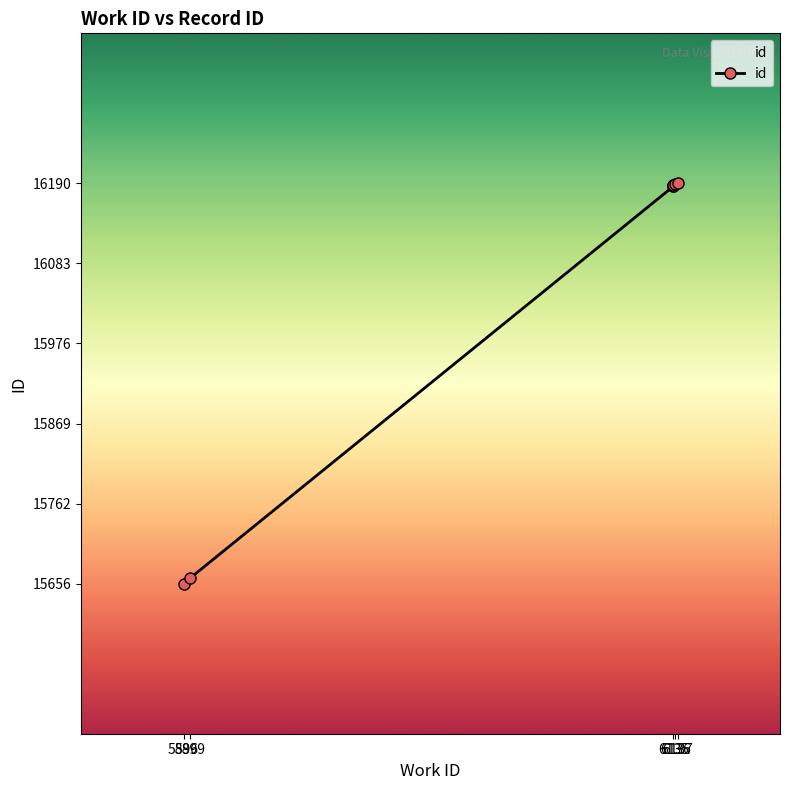

Is it true that the value at 6136 is 16189?

True